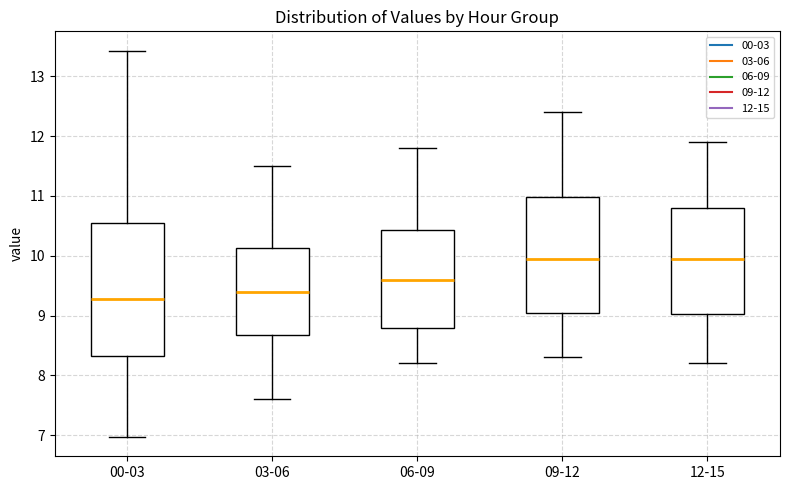

Where is the upper edge of the box for 00-03 on the y-axis? The values are not printed on the chart, so give them approximately, as read against the axis.

10.5